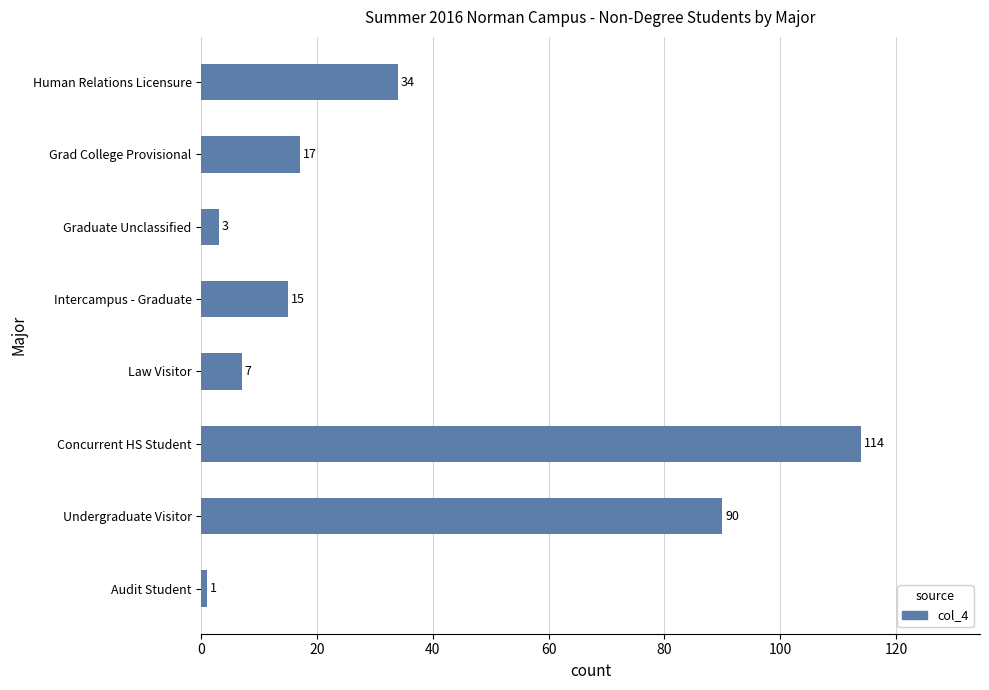

Approximately how many times larger is the value at Law Visitor compared to Intercampus - Graduate?

0.5